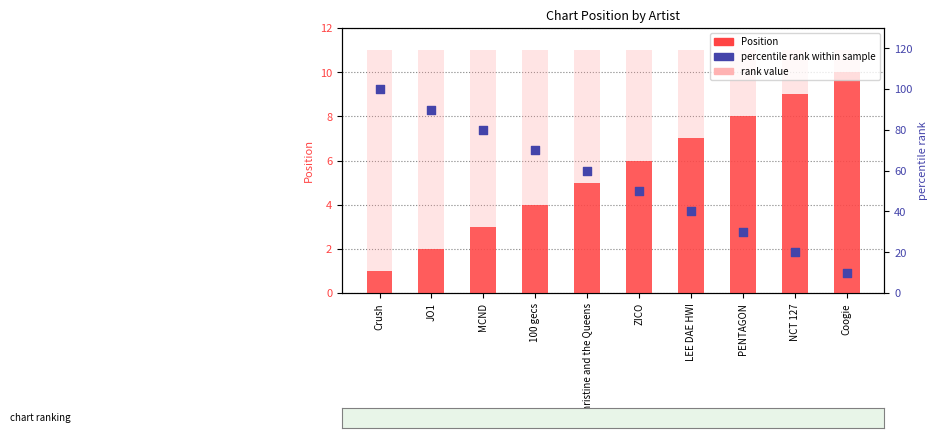

Which series reaches the maximum Y coordinate?

percentile rank within sample